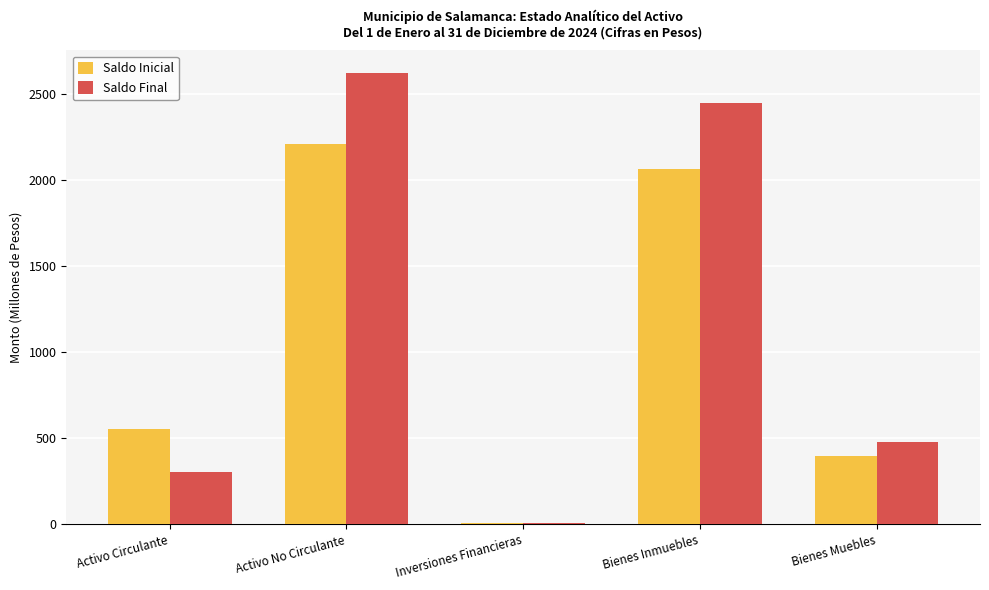

At which category is the sum across all series the highest?

Activo No Circulante